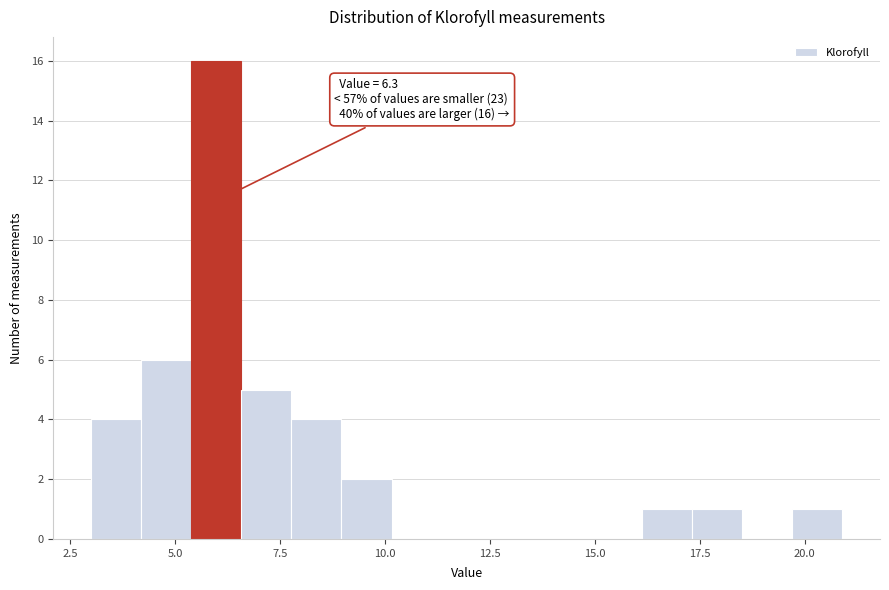

Around what value on the x-axis is the tallest bar? Give the approximate position of its centre, as read against the axis.

6.0